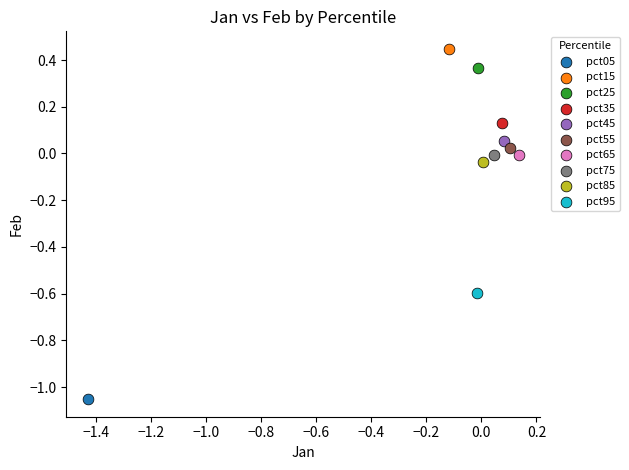

What are all the series names shown in the legend?

pct05, pct15, pct25, pct35, pct45, pct55, pct65, pct75, pct85, pct95